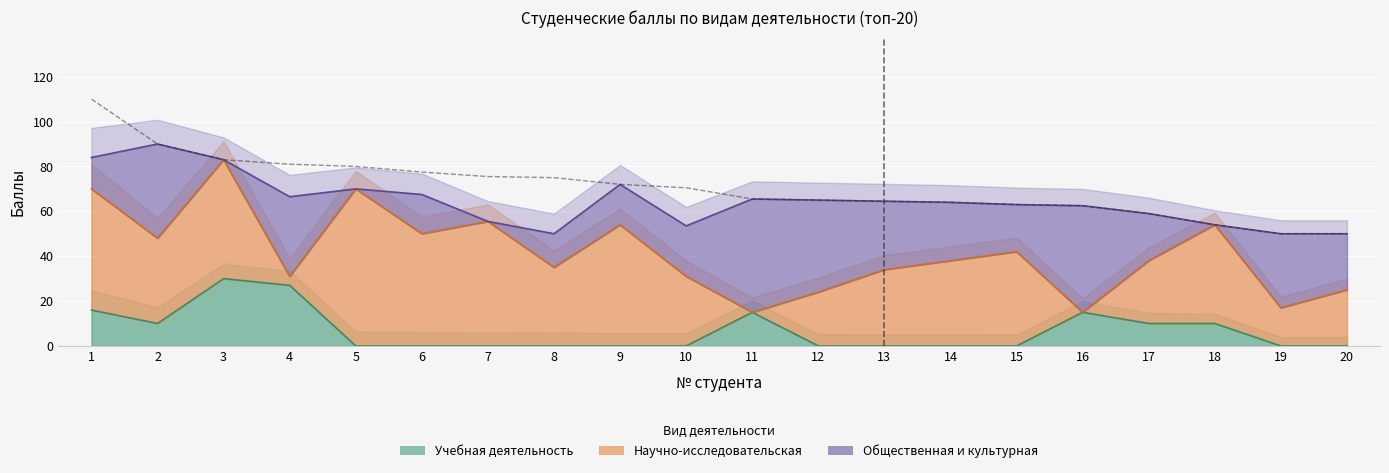

After their last crossing, which series has the higher values: Учебная деятельность or Общественная деятельность?

Общественная деятельность